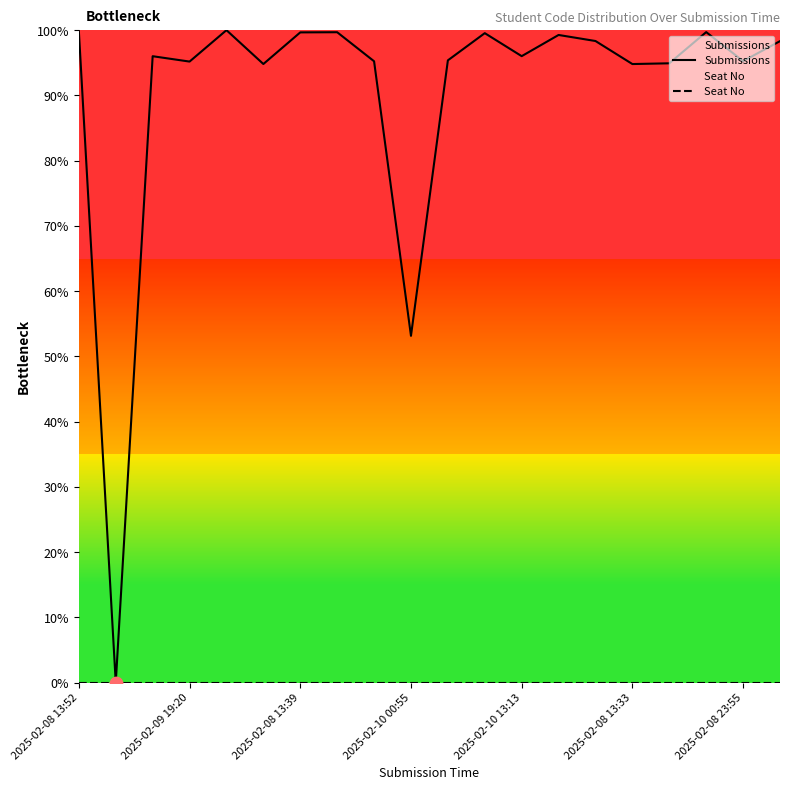

Which series has the largest total across all categories?

Submissions